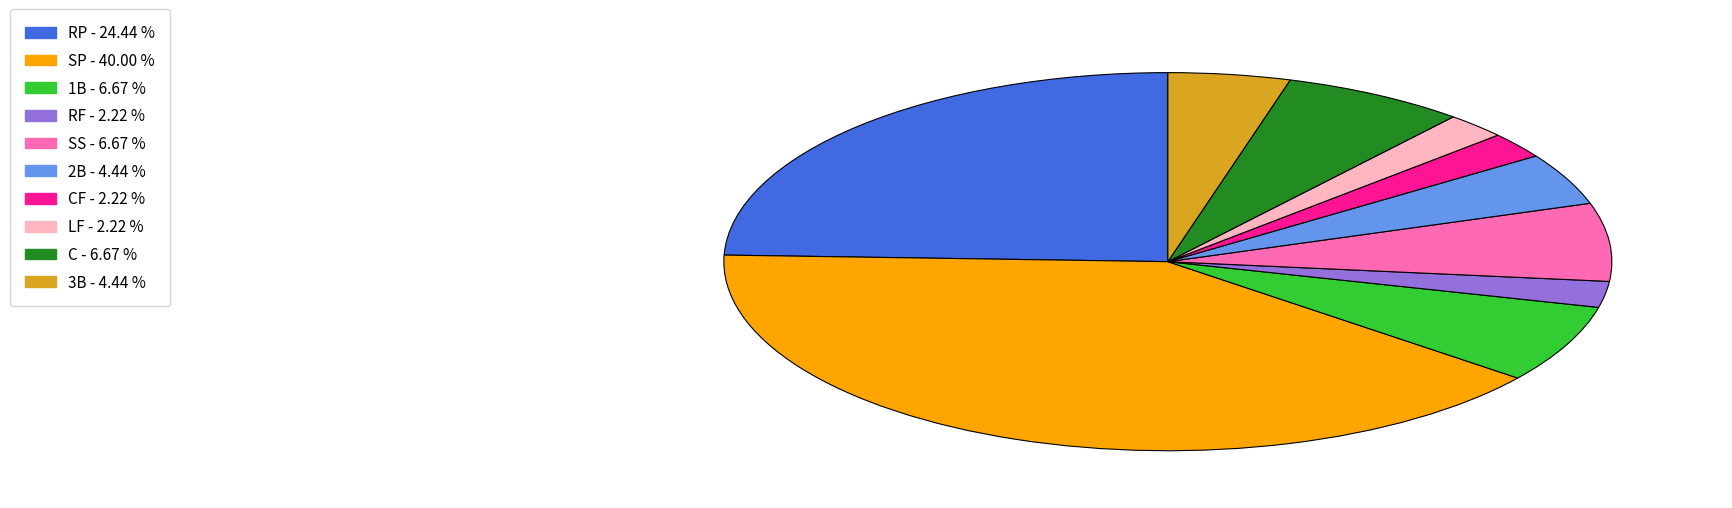

Does any single category account for the majority?

No